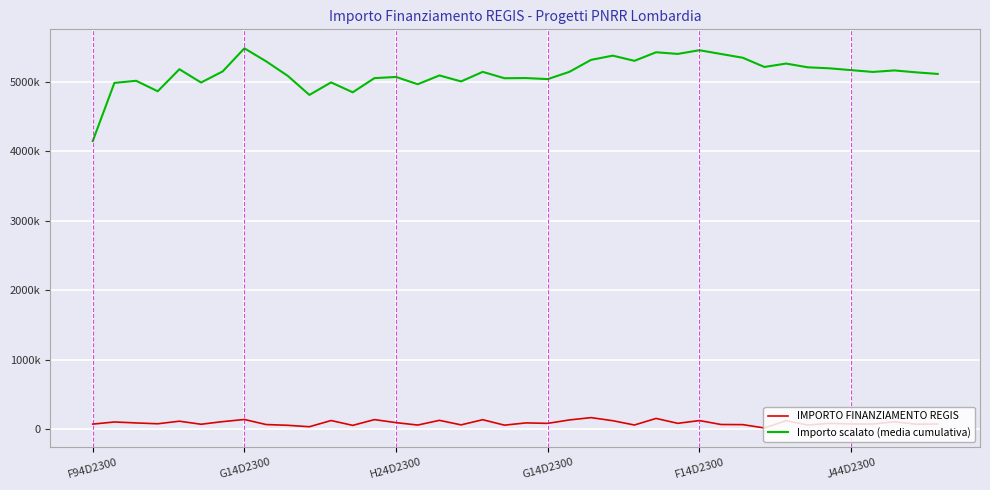

Is this an area chart (filled region under the line)?

No